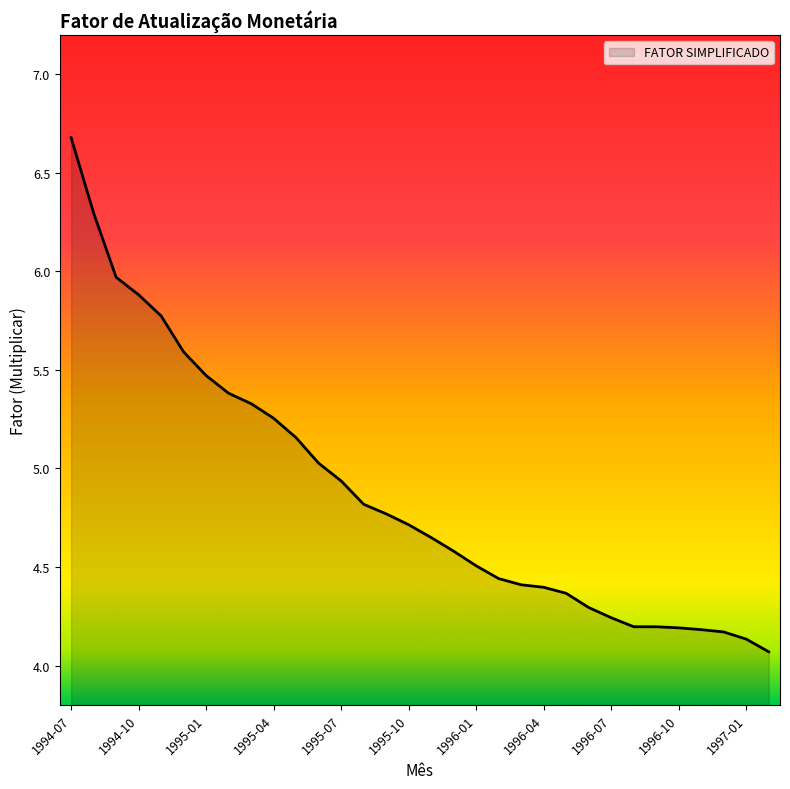

What is the difference between the maximum and minimum values?

2.6